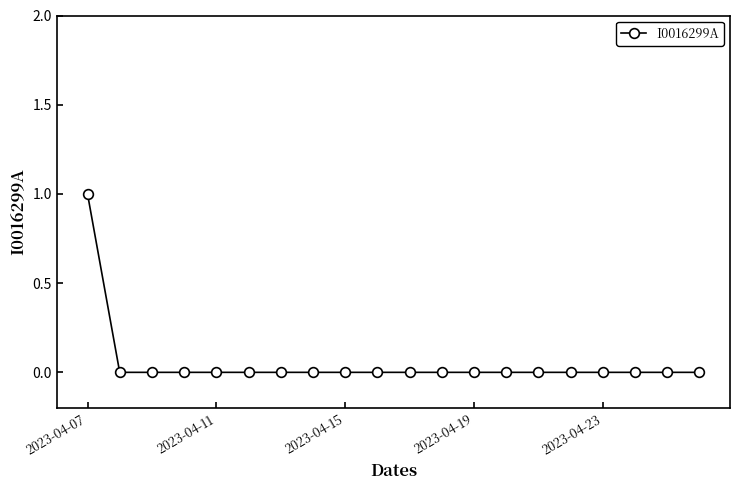

Reading left to right, list all the values displayed in this chart.

1	0	0	0	0	0	0	0	0	0	0	0	0	0	0	0	0	0	0	0